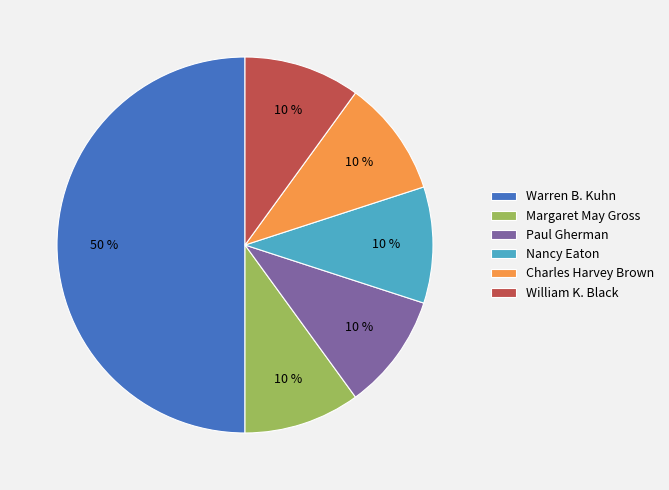

How many slices are in this pie chart?

6